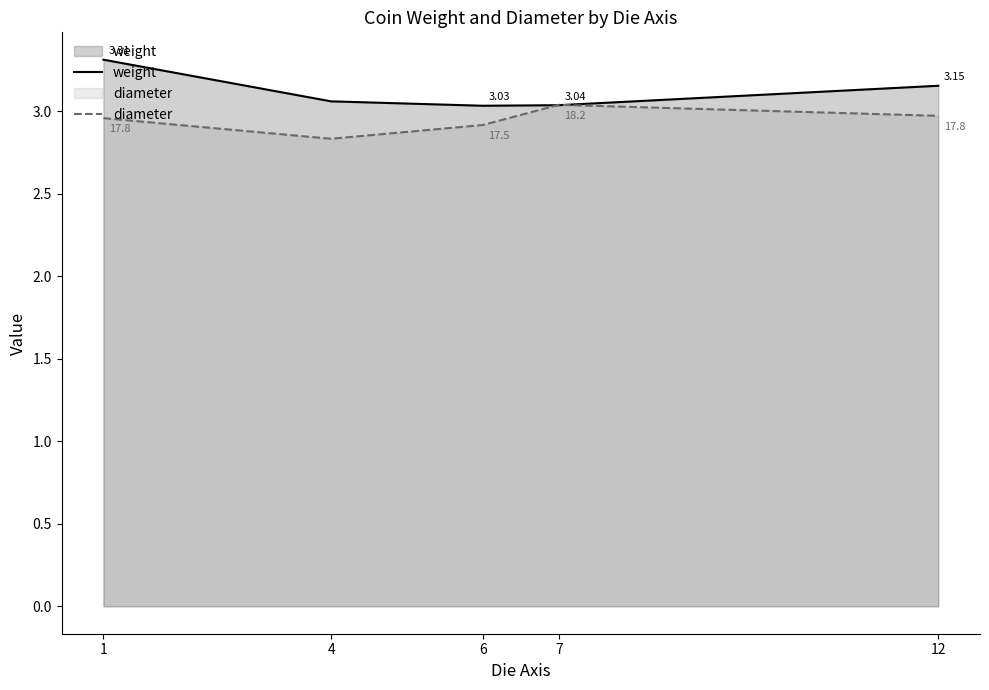

What is the value of the diameter point at the 5th from the left?

3.0